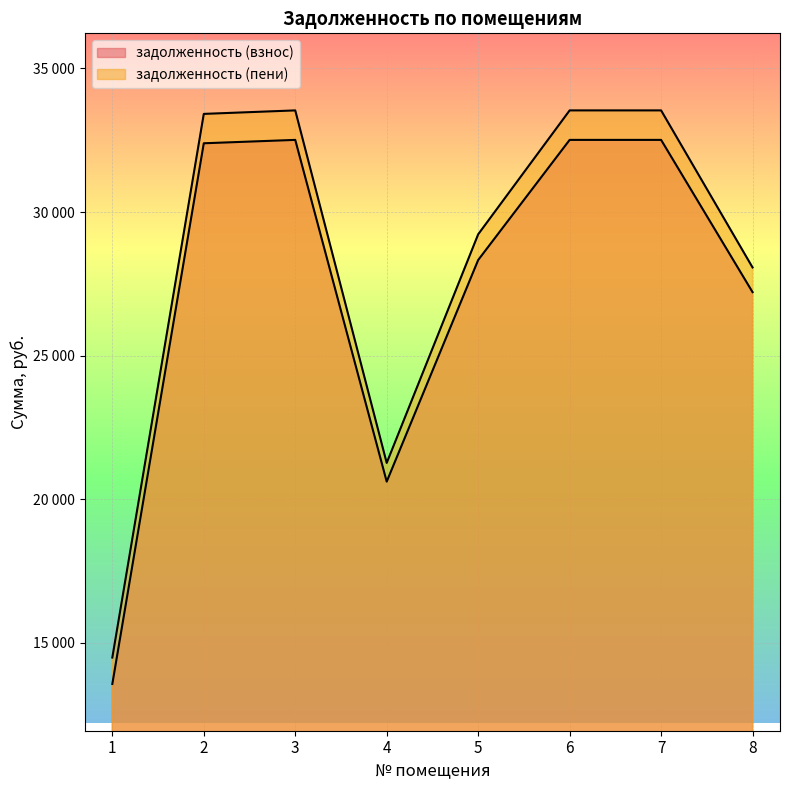

Where is the first local maximum for задолженность (пени)?

3